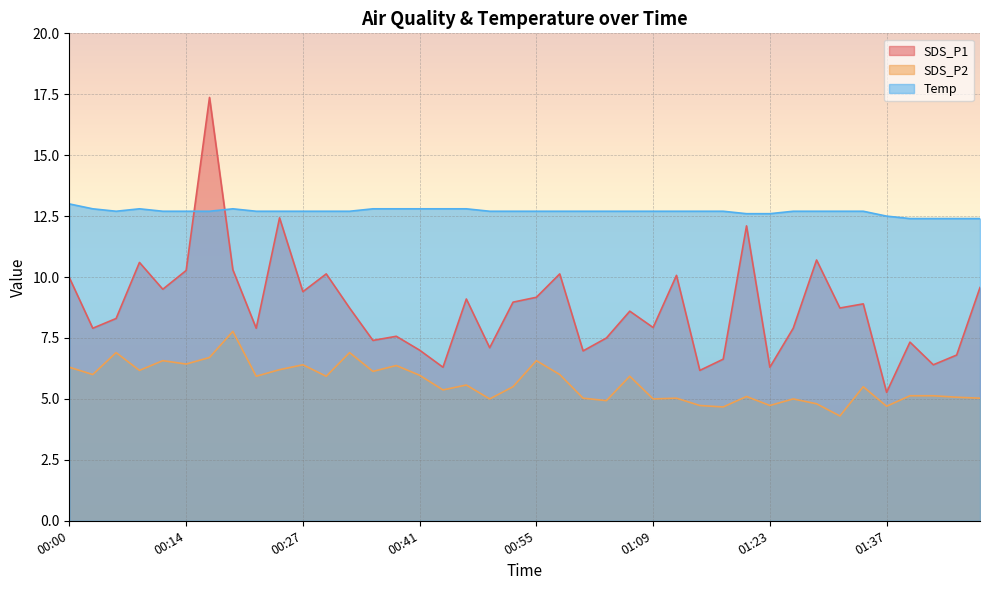

What is the value of the SDS_P2 point at the 8th from the left?

7.8